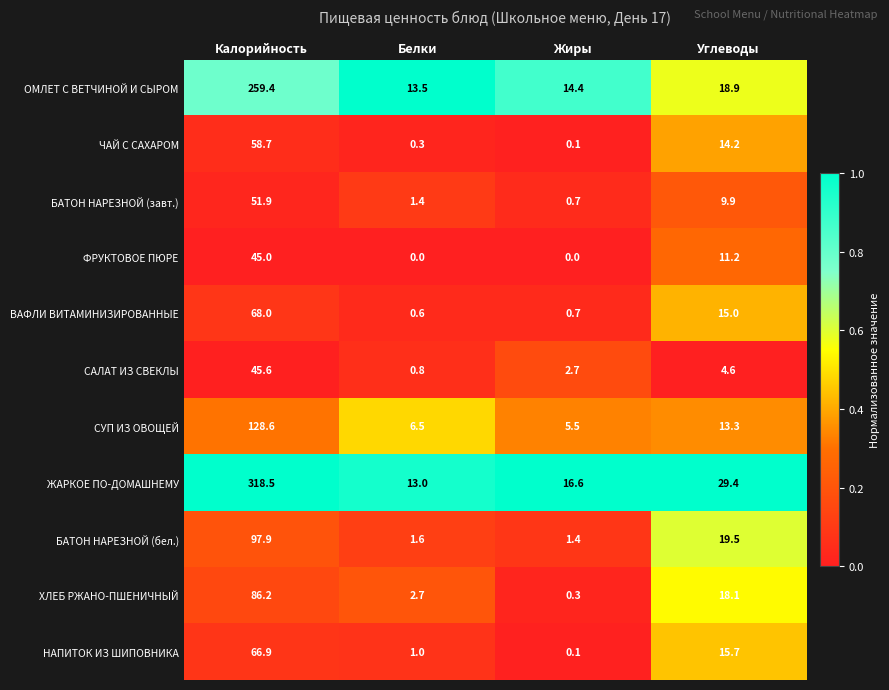

What is the sum of the ЖАРКОЕ ПО-ДОМАШНЕМУ values at Белки and Калорийность?

331.5